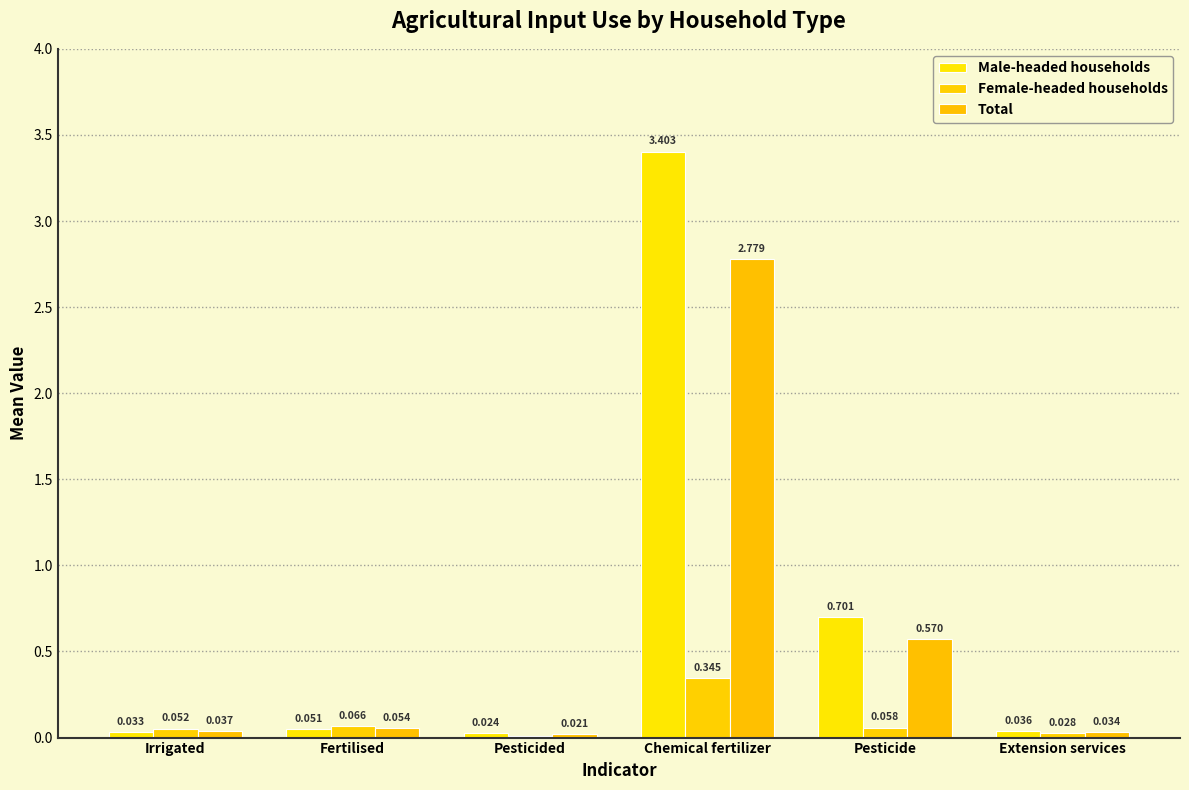

At which label does Total reach its peak?

Chemical fertilizer